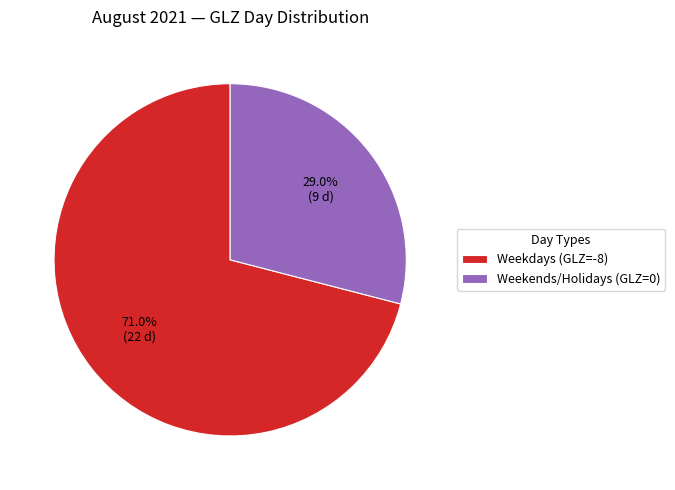

Rank the categories by value from highest to lowest.

Weekdays (GLZ=-8), Weekends/Holidays (GLZ=0)